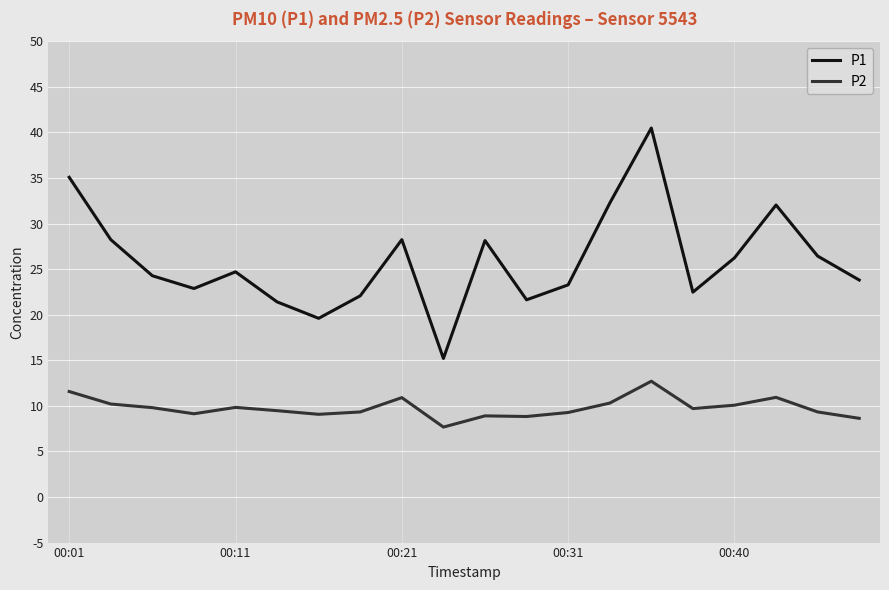

What is the average value of the P1 series?

25.9